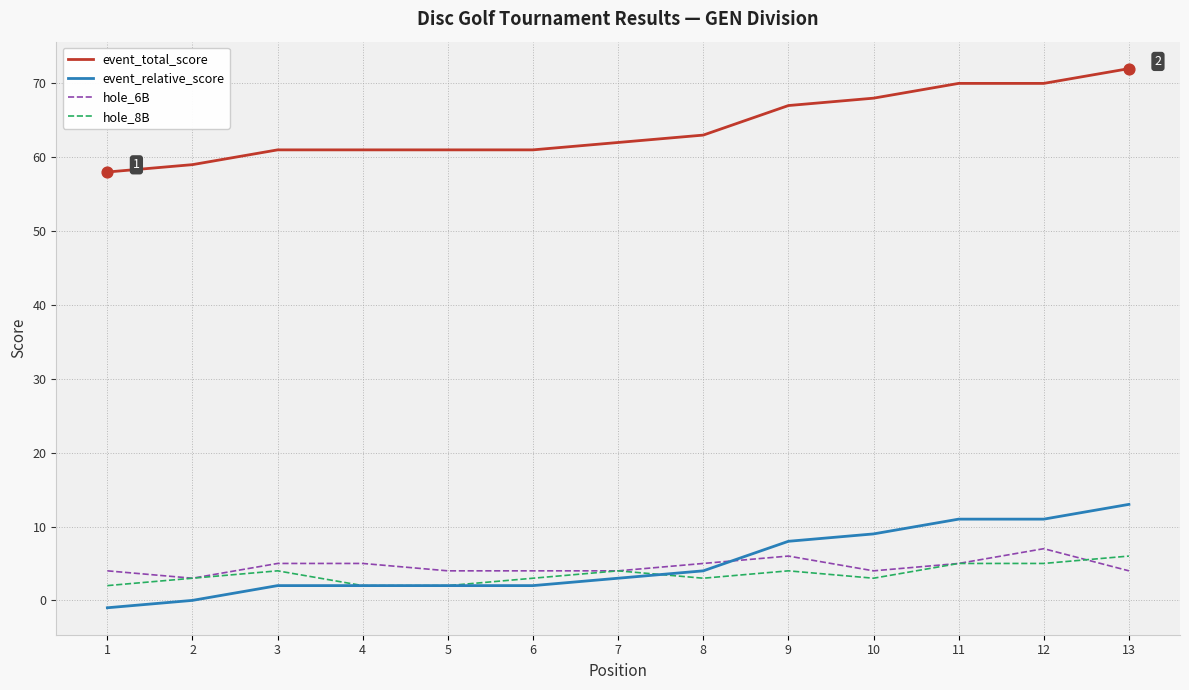

The event_relative_score series shows 11 at 12. True or false?

True